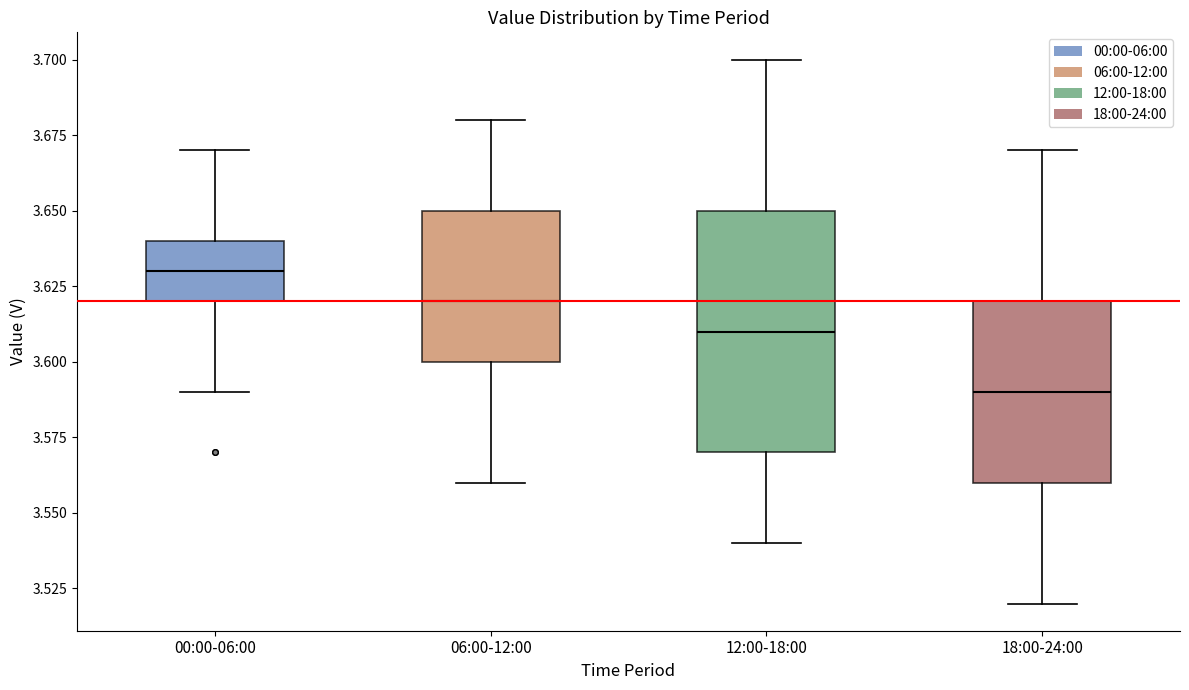

Which box has the lowest median line?

18:00-24:00